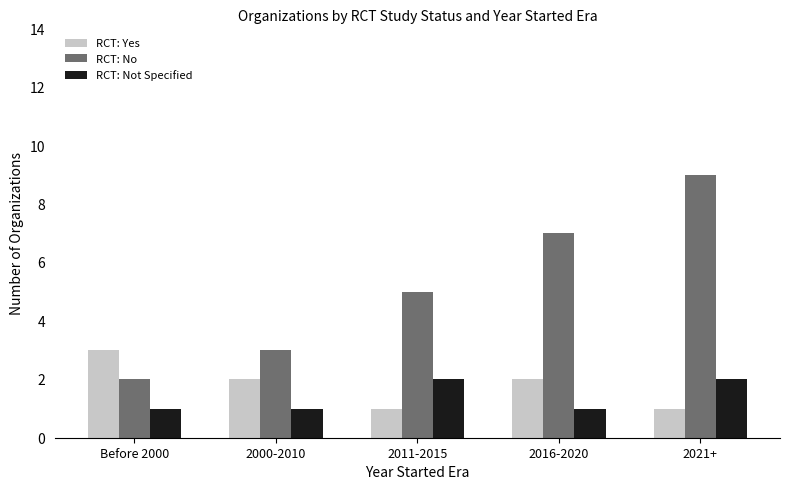

Reading left to right, list all the values displayed in this chart.

RCT: Yes: Before 2000=3	2000-2010=2	2011-2015=1	2016-2020=2	2021+=1
RCT: No: Before 2000=2	2000-2010=3	2011-2015=5	2016-2020=7	2021+=9
RCT: Not Specified: Before 2000=1	2000-2010=1	2011-2015=2	2016-2020=1	2021+=2